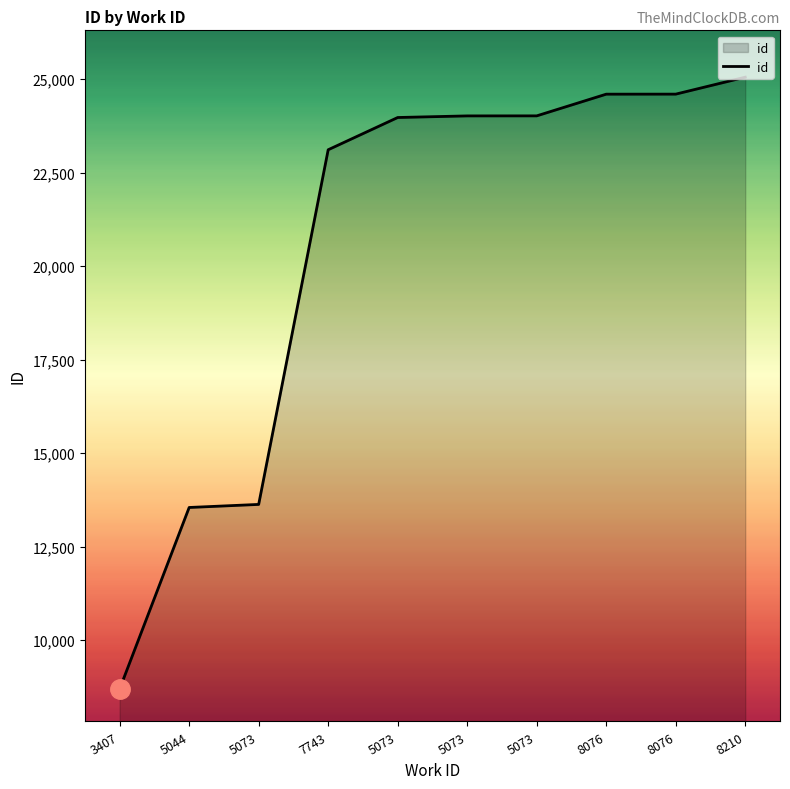

Is this an area chart (filled region under the line)?

Yes